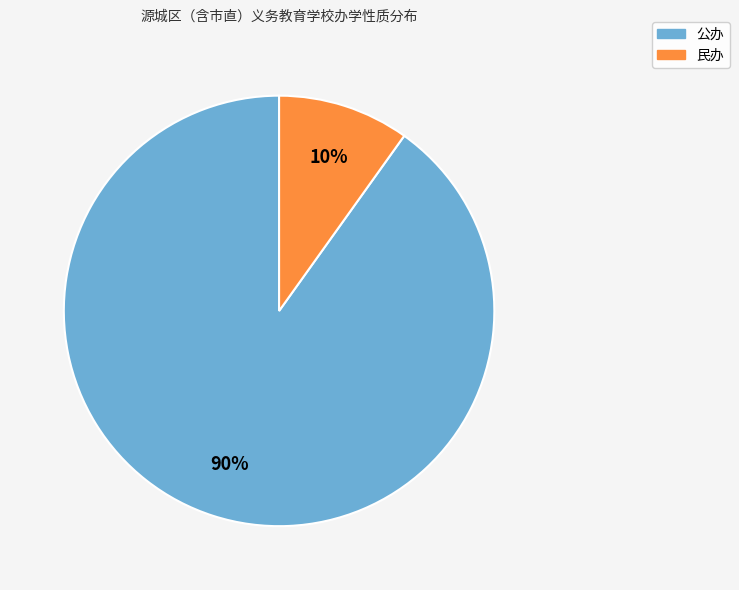

Count the number of slices in the pie.

2